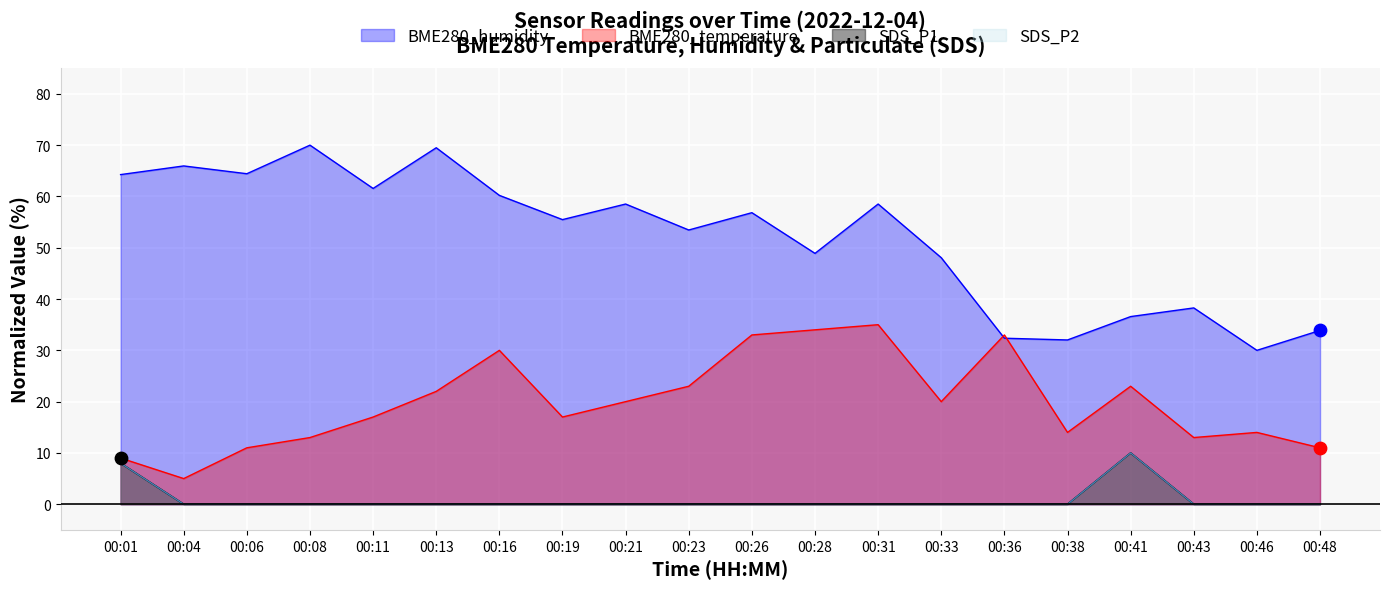

Is the value of BME280_temperature at 00:08 greater than the value of SDS_P1 at 00:26?

Yes